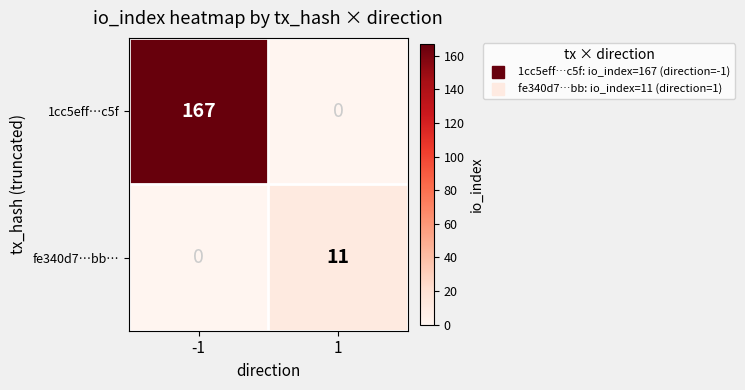

Which series has the largest range (max minus min)?

1cc5eff…c5f